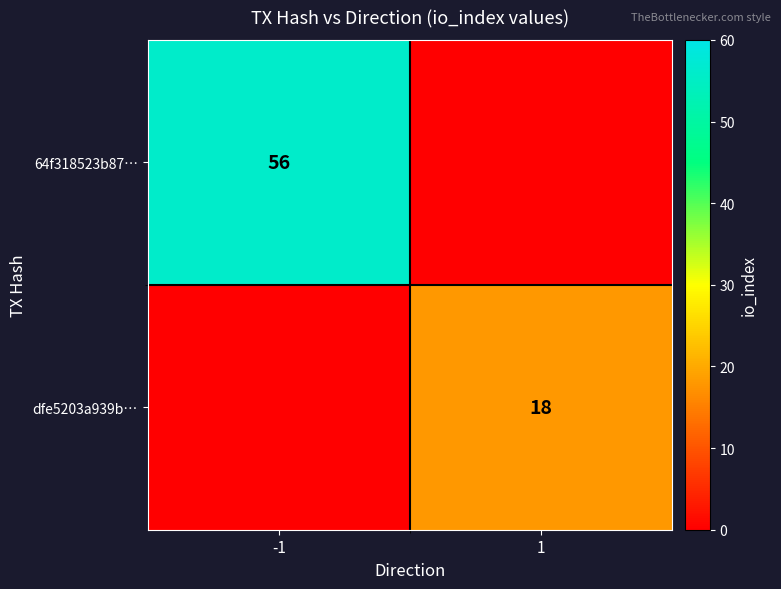

The 64f318523b87… series shows 100 at -1. True or false?

False